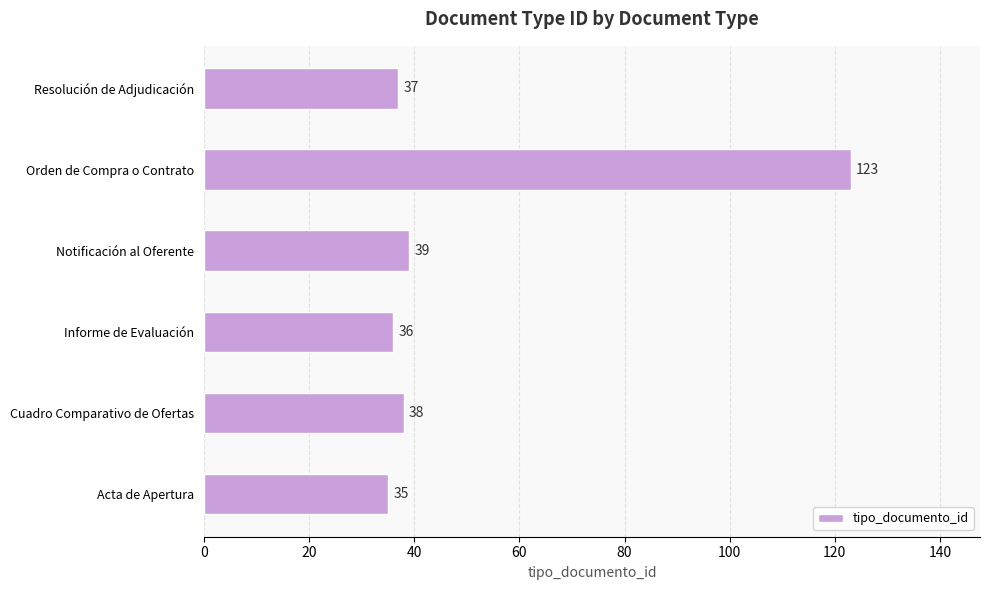

What is the average value?

51